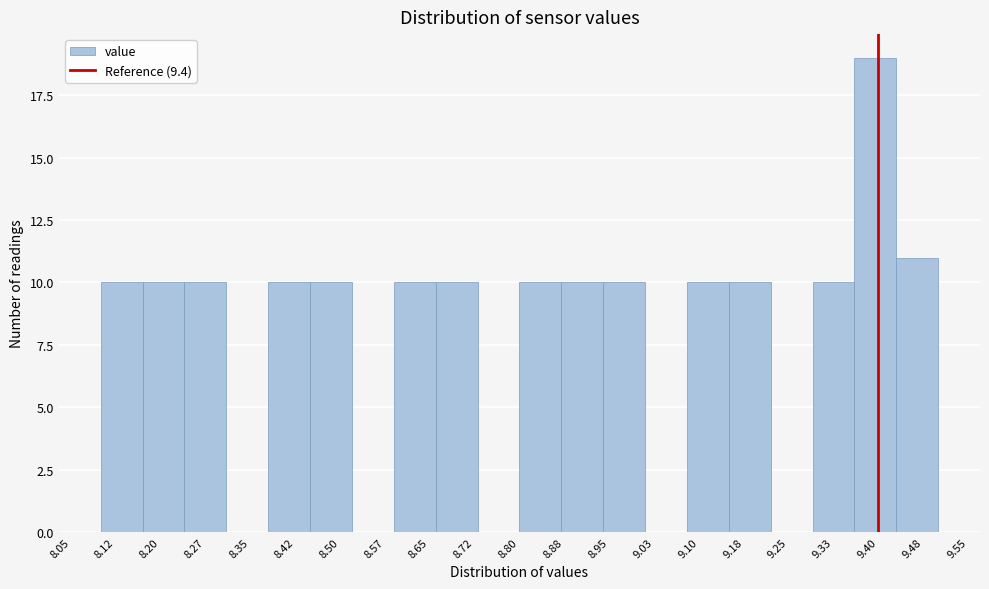

Reading left to right, list every bar in this chart as the range it spans on the x-axis followed by its height. The values are not printed on the chart, so give them approximately, as read against the axis.

8.10 to 8.17: 10
8.17 to 8.24: 10
8.24 to 8.31: 10
8.31 to 8.38: 0
8.38 to 8.45: 10
8.45 to 8.52: 10
8.52 to 8.59: 0
8.59 to 8.66: 10
8.66 to 8.73: 10
8.73 to 8.80: 0
8.80 to 8.87: 10
8.87 to 8.94: 10
8.94 to 9.01: 10
9.01 to 9.08: 0
9.08 to 9.15: 10
9.15 to 9.22: 10
9.22 to 9.29: 0
9.29 to 9.36: 10
9.36 to 9.43: 19
9.43 to 9.50: 11